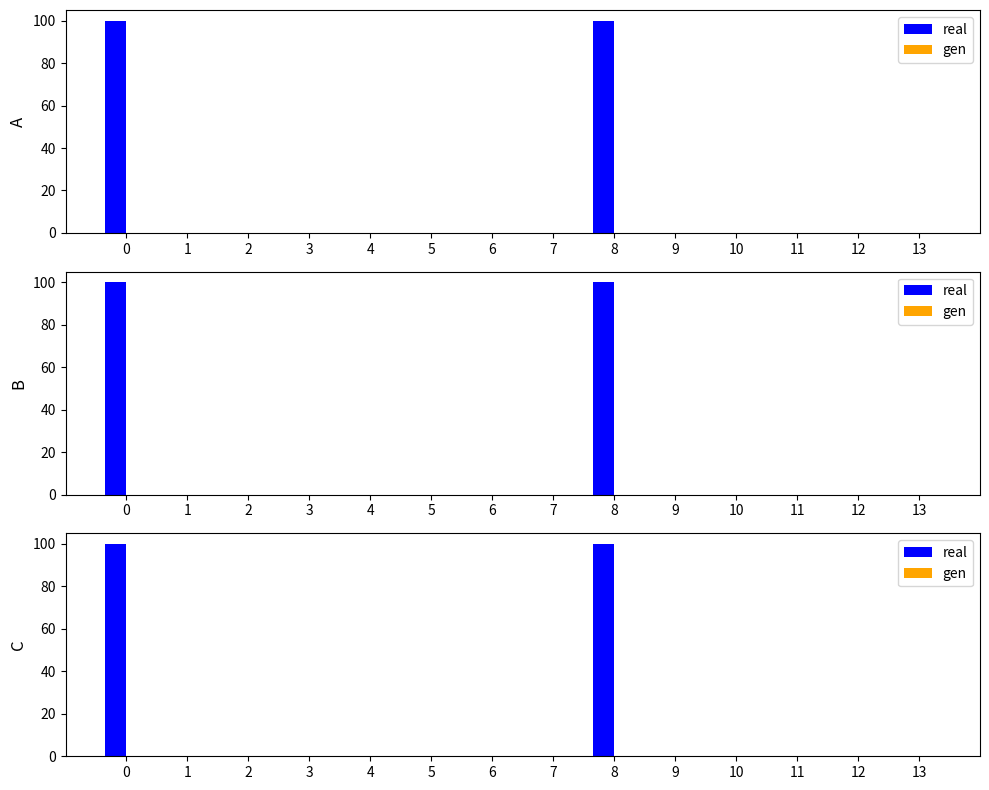

What are all the series names shown in the legend?

real, gen